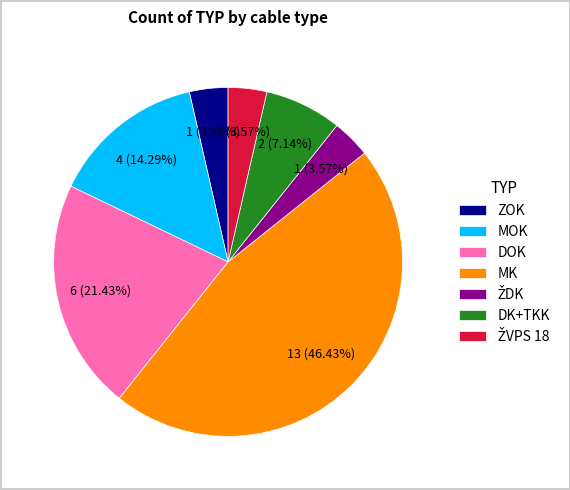

To the nearest percent, what is the average slice percentage?

14%